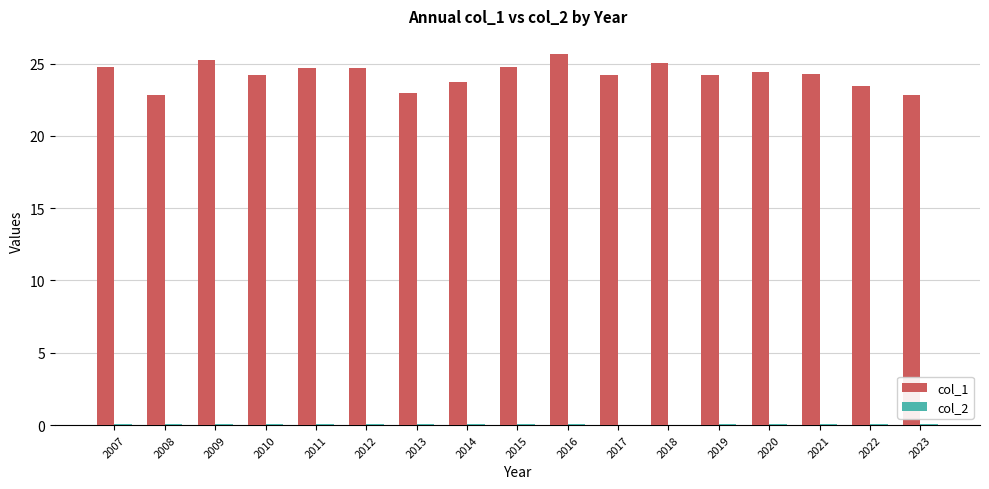

How many data points does each series have?

17